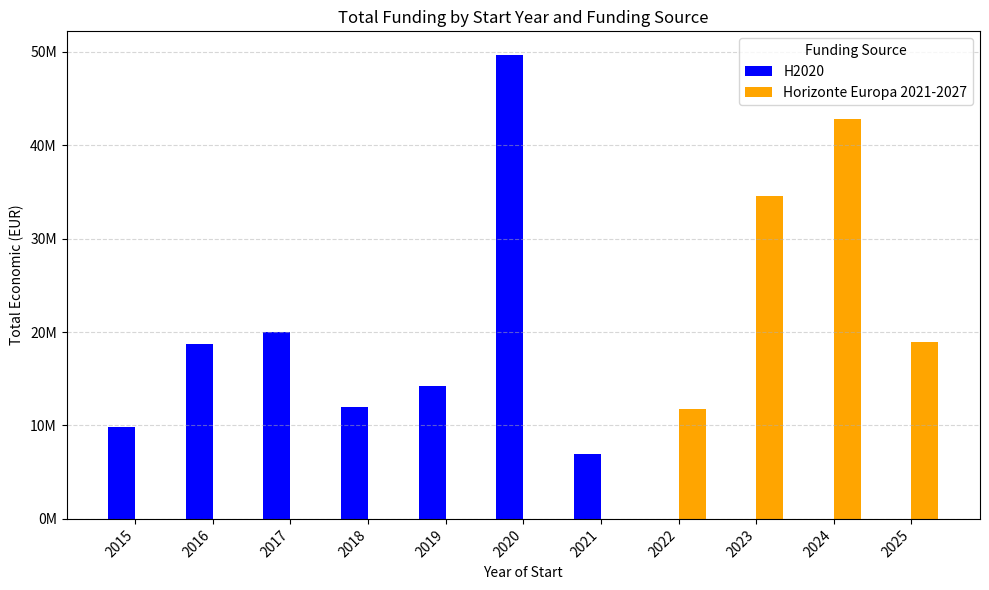

The value of H2020 at 2016 is 18769855. True or false?

True